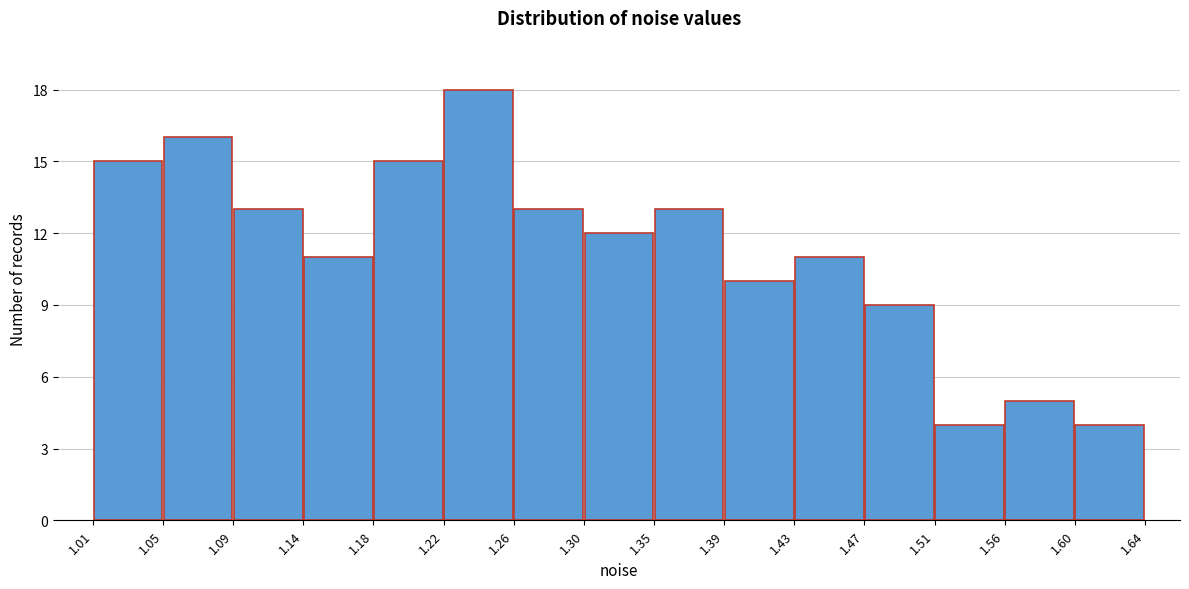

Reading left to right, transcribe this chart: for each bar, give the range it covers on the x-axis and its height. The values are not printed on the chart, so give them approximately, as read against the axis.

1.01 to 1.05: 15
1.05 to 1.09: 16
1.09 to 1.14: 13
1.14 to 1.18: 11
1.18 to 1.22: 15
1.22 to 1.26: 18
1.26 to 1.30: 13
1.30 to 1.35: 12
1.35 to 1.39: 13
1.39 to 1.43: 10
1.43 to 1.47: 11
1.47 to 1.51: 9
1.51 to 1.56: 4
1.56 to 1.60: 5
1.60 to 1.64: 4